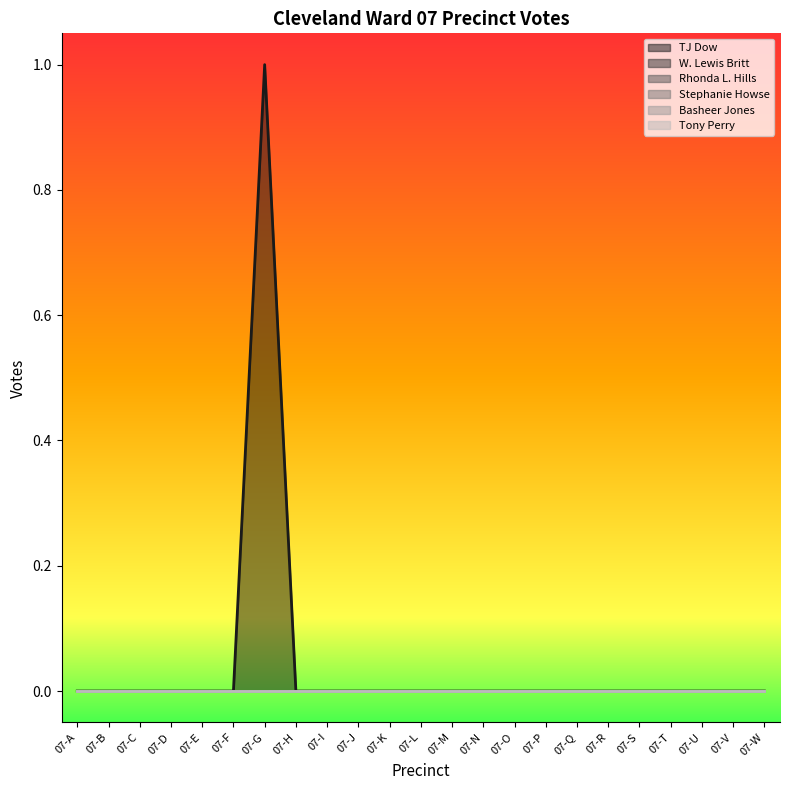

How many distinct data groups are displayed?

6